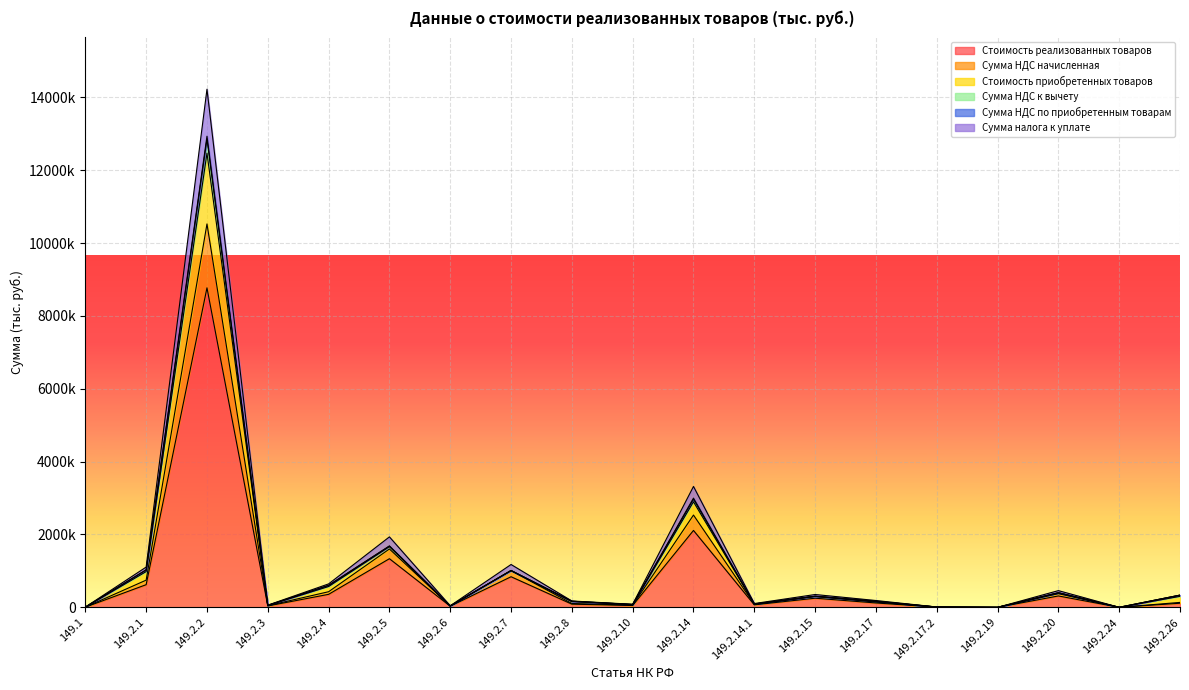

Reading right to left, what are all the values shown in this chart?

Стоимость реализованных товаров: 113079	394	312930	260	6205	120190	250953	68602	2110892	50445	87919	840252	31040	1335292	357507	37218	8769889	622521	4260
Сумма НДС начисленная: 135695	473	375516	312	7446	144228	301144	82322	2533070	60534	105503	1008302	37248	1602350	429008	44662	10523867	747025	5112
Стоимость приобретенных товаров: 334921	852	400958	312	8466	167425	302388	92682	2969419	77615	166959	1008302	37248	1680314	600943	54298	12855939	1028066	6673
Сумма НДС к вычету: 335266	852	402072	312	8466	167425	305458	93363	2997775	78682	167527	1012920	37248	1685454	605768	54346	12931354	1028759	6933
Сумма НДС по приобретенным товарам: 335266	868	459304	364	9537	187597	352372	104675	3318872	84857	174300	1176352	43456	1934378	643788	60136	14221238	1105730	7265
Сумма налога к уплате: 301717	789	396718	312	8296	163559	302181	90955	2896694	74768	156716	1008302	37248	1667320	572287	52692	12467260	981226	6413